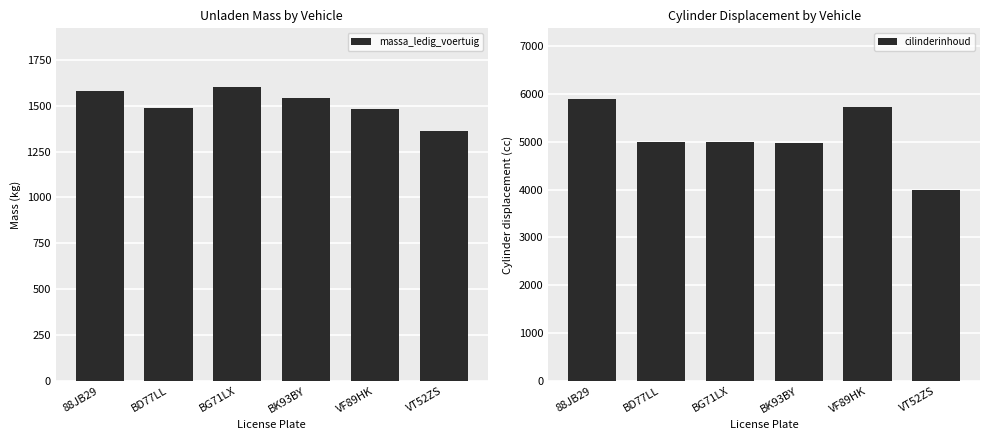

Where does the cilinderinhoud series first go above 5000?

88JB29